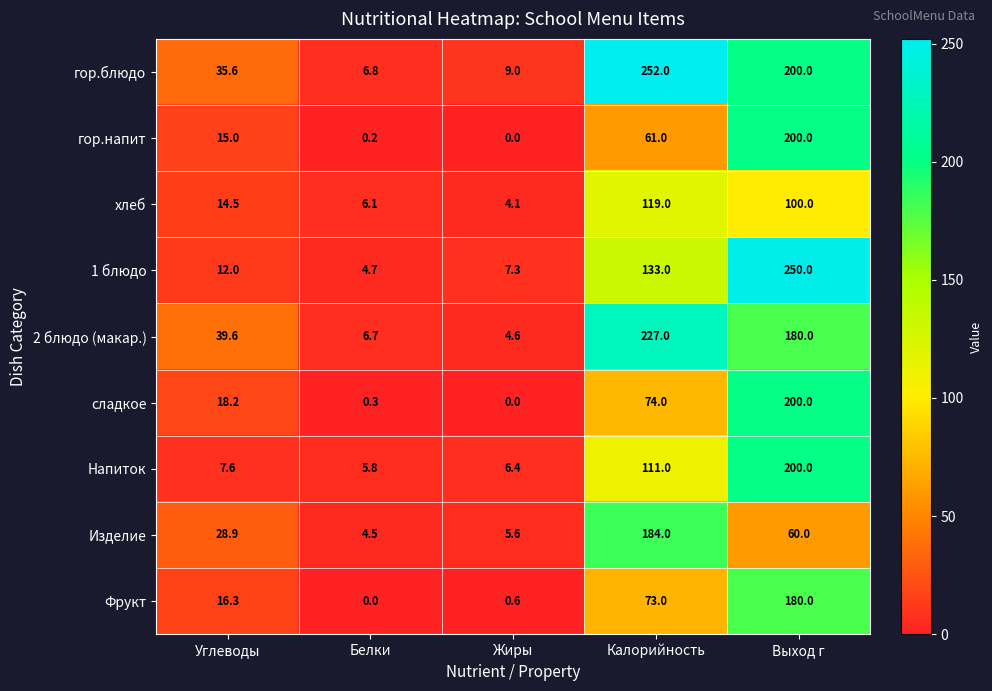

What is the average value of the Напиток series?

66.2